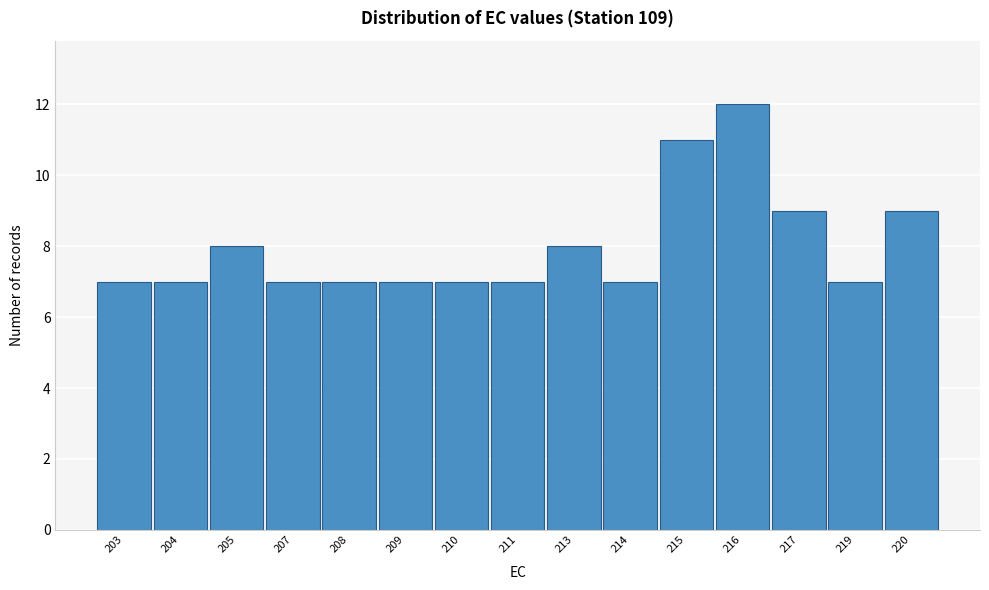

Reading left to right, list all the values displayed in this chart.

203=7	204=7	205=8	207=7	208=7	209=7	210=7	211=7	213=8	214=7	215=11	216=12	217=9	219=7	220=9